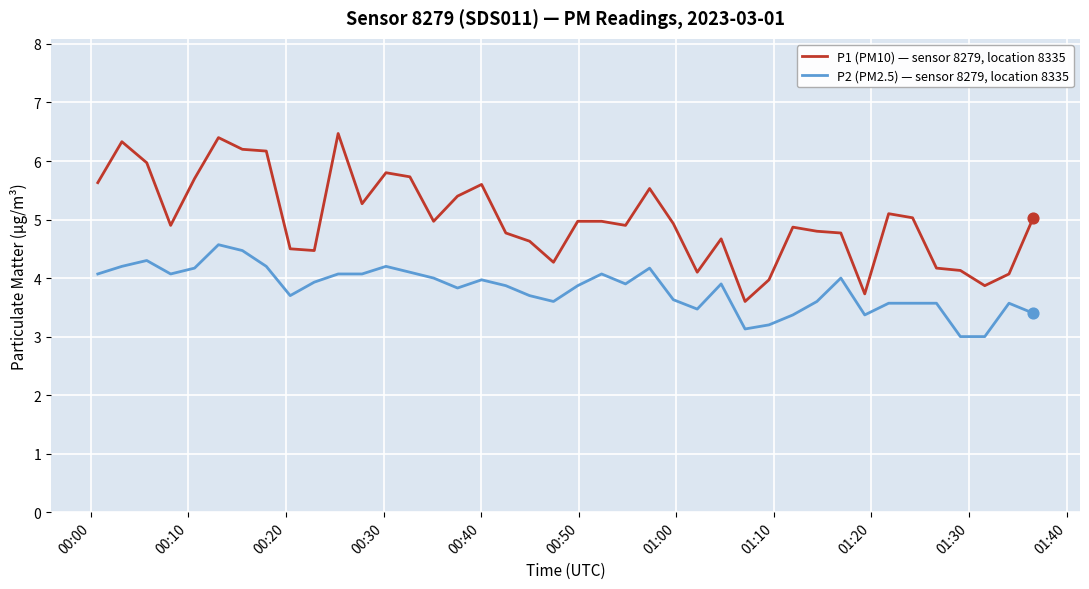

Which series has the largest total across all categories?

P1 (PM10) — sensor 8279, location 8335